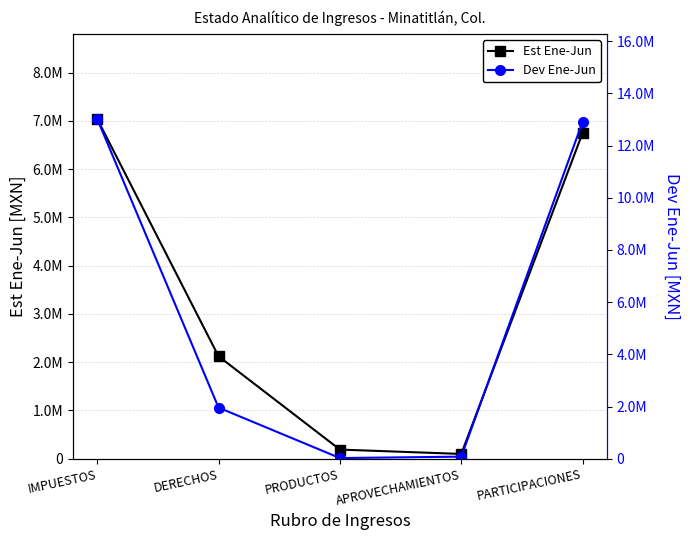

What is the difference between the maximum and minimum values in the Dev Ene-Jun series?

13000052.7